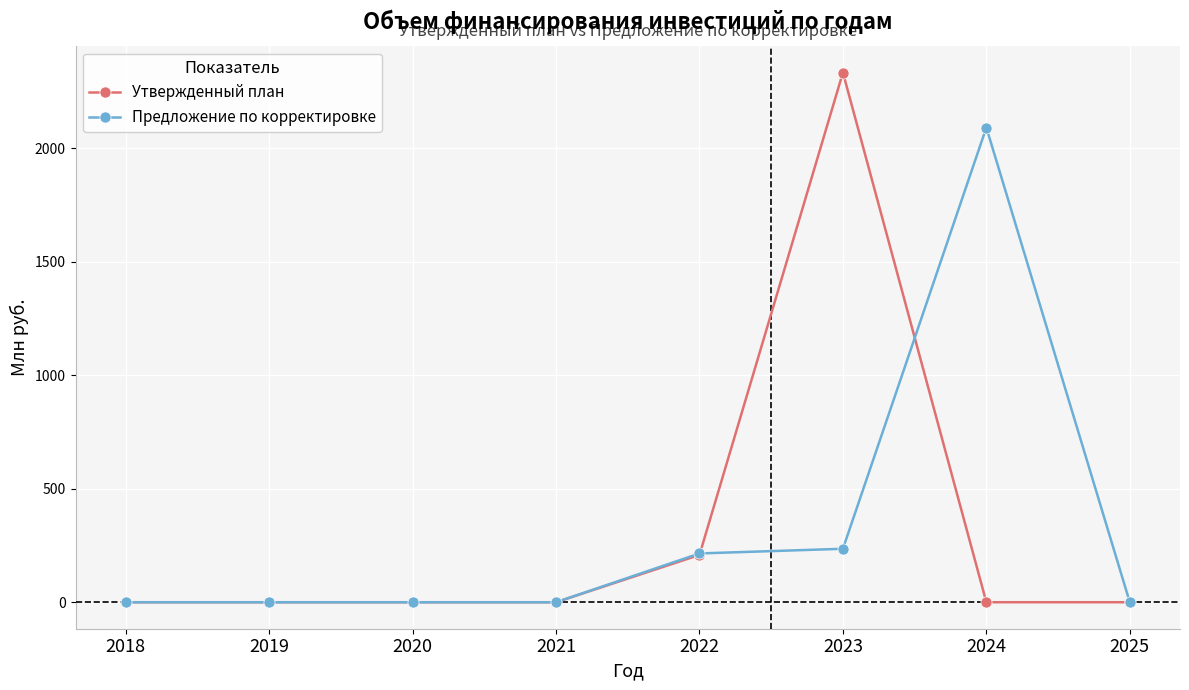

What are all the series names shown in the legend?

Утвержденный план, Предложение по корректировке